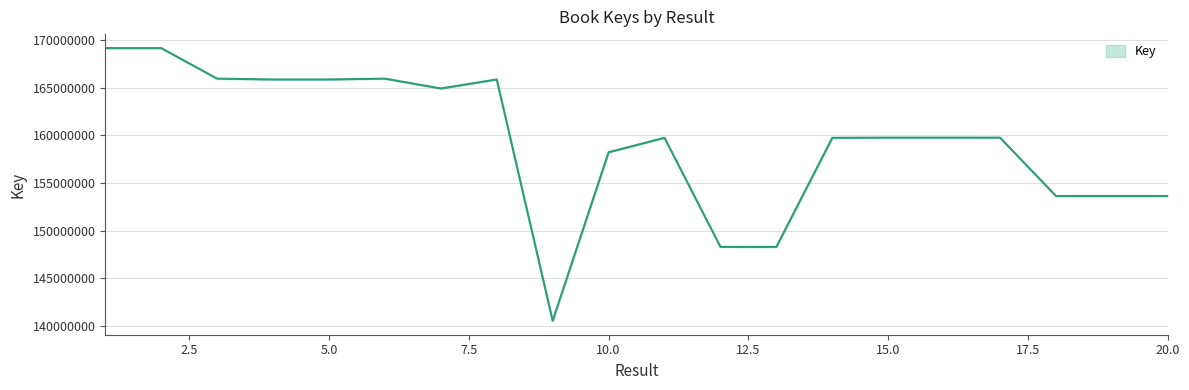

Is it true that the value at 3 is 292061886?

False